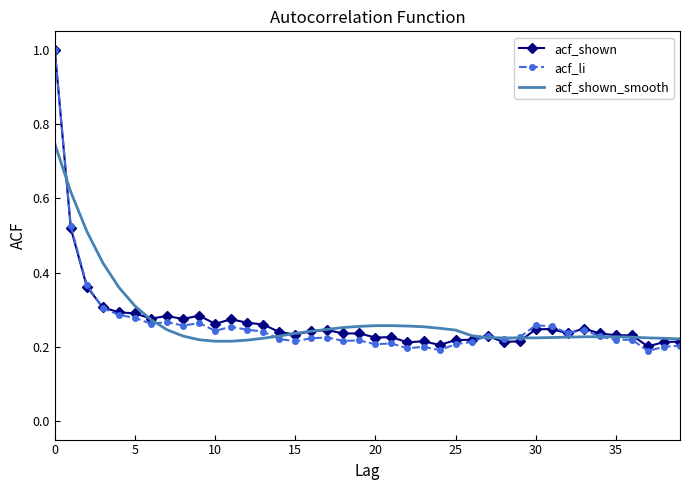

Which series has the largest range (max minus min)?

acf_li